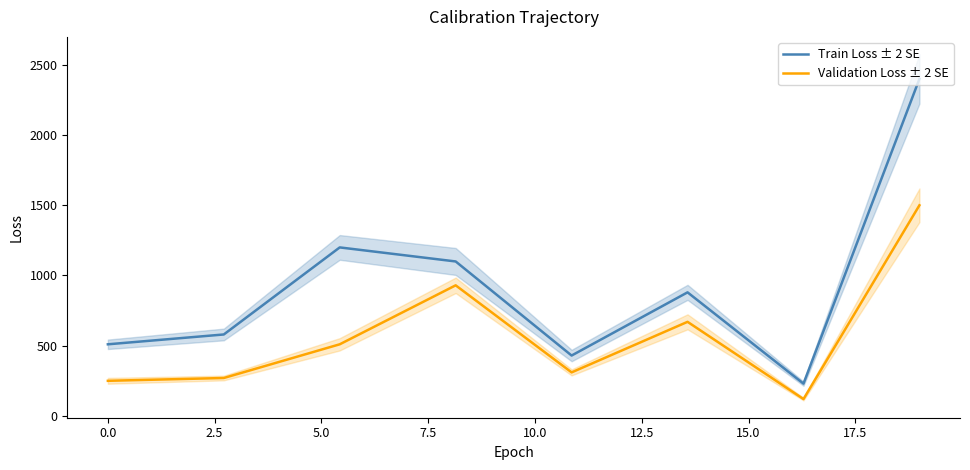

True or false: Validation Loss ± 2 SE and Train Loss ± 2 SE intersect in this chart.

False